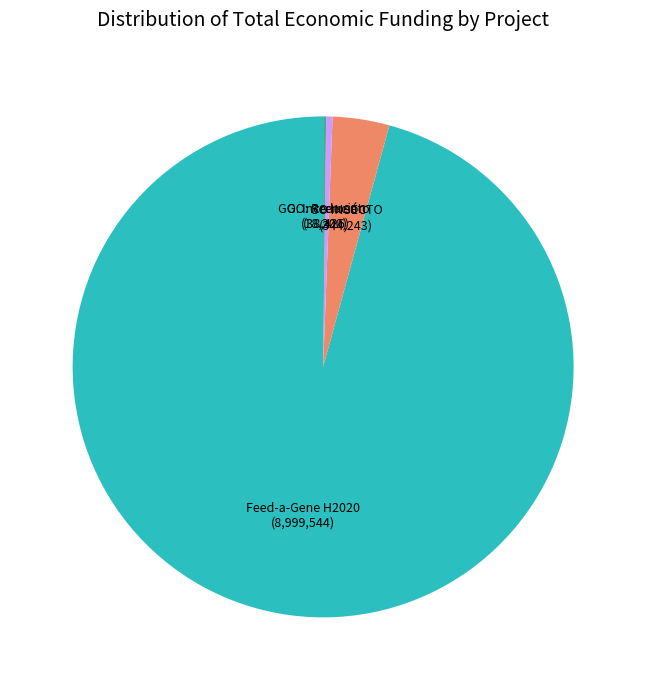

Is there a majority slice in this chart?

Yes